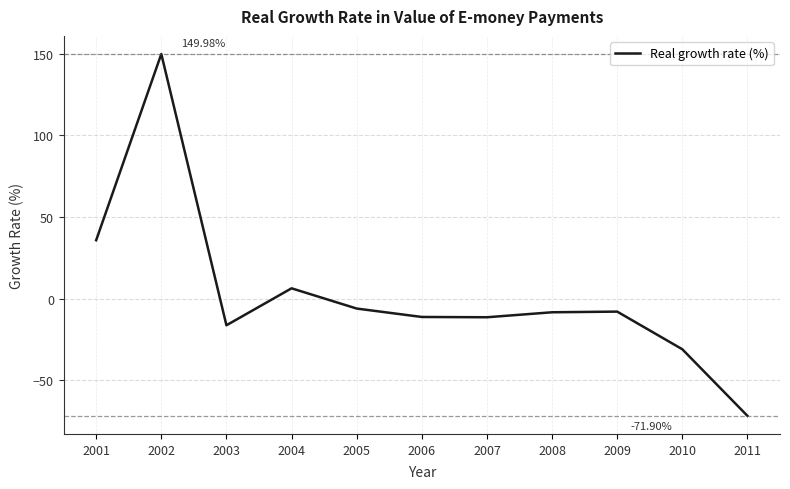

What is the difference between the maximum and minimum values?

221.9